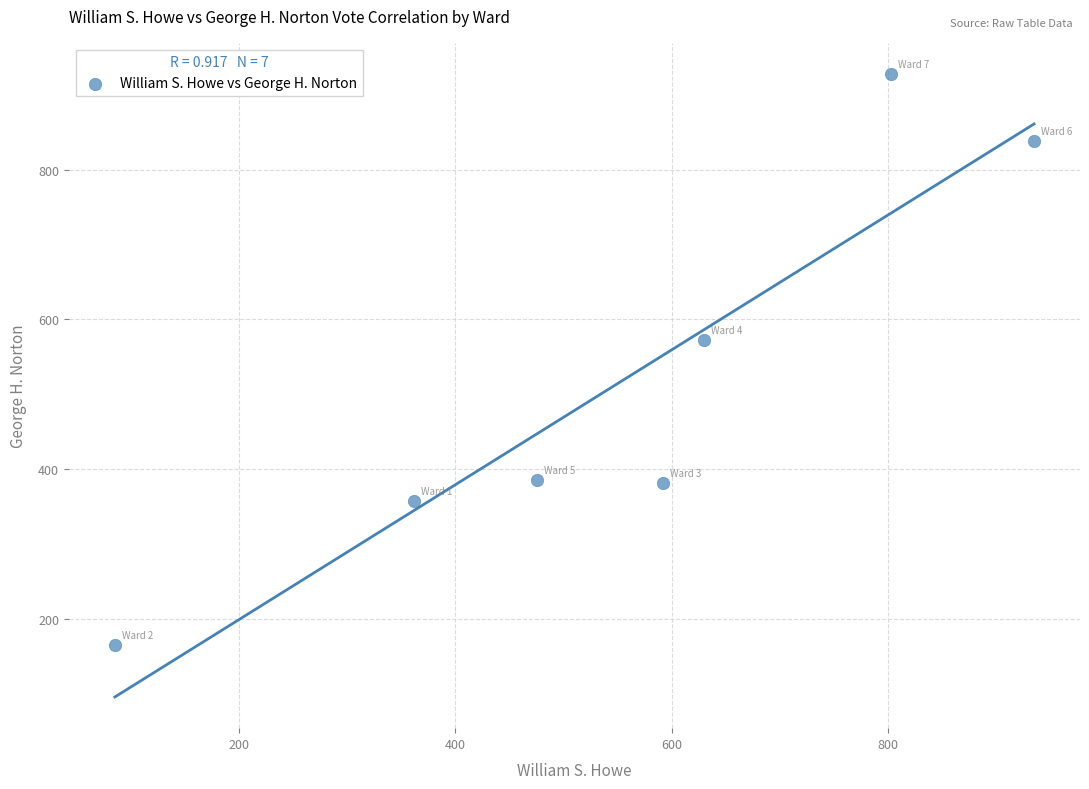

What Y value in the scatter plot is closest to 546?

573